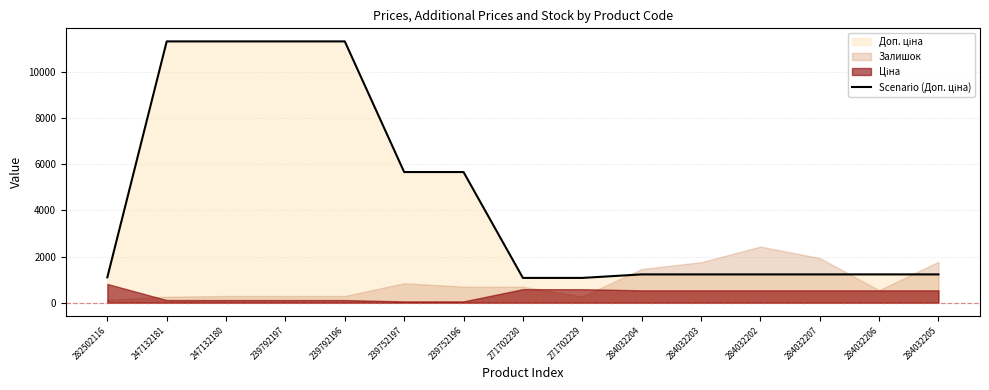

What is the sum of all values?

67283.6